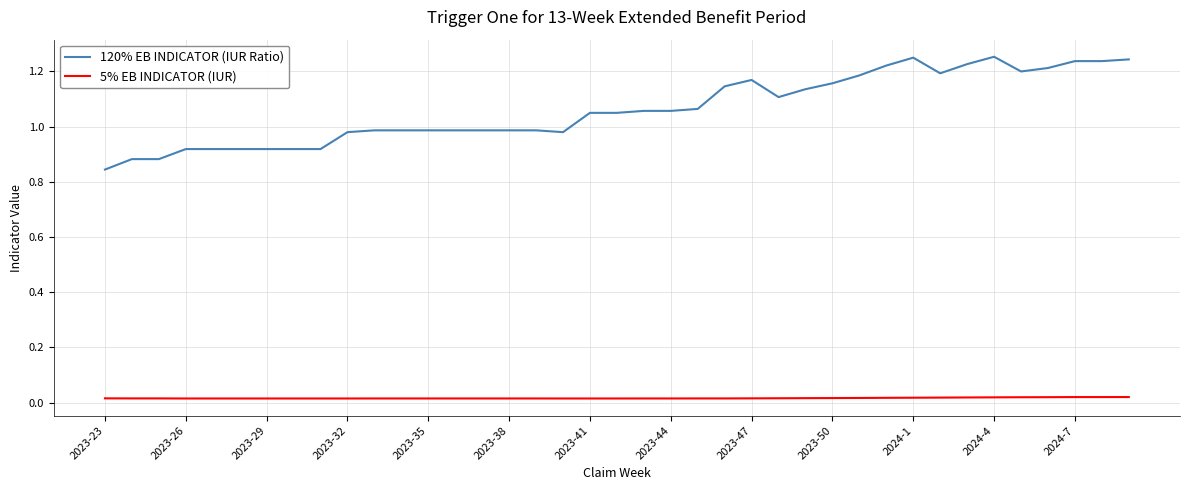

List the series in order of their peak value, highest first.

120% EB INDICATOR (IUR Ratio), 5% EB INDICATOR (IUR)